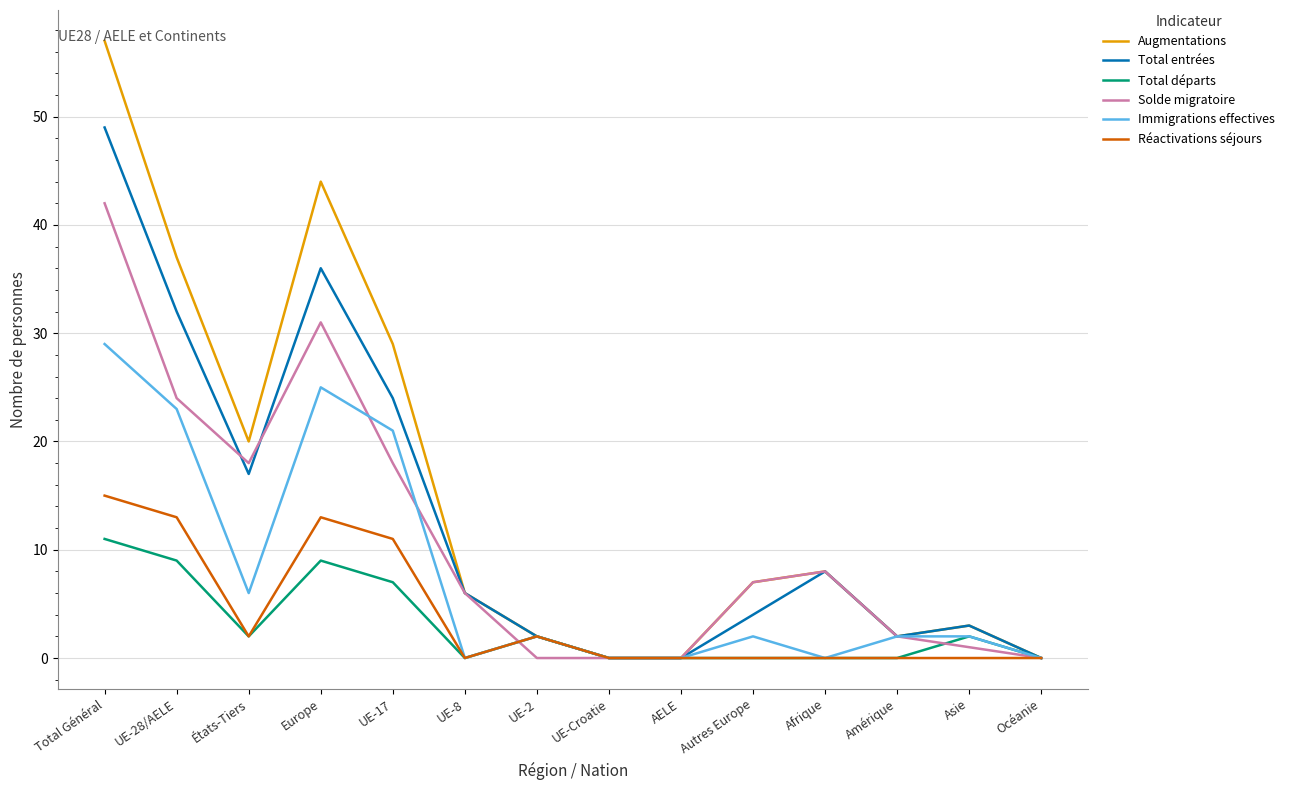

Which series changed the most between UE-28/AELE and Amérique?

Augmentations